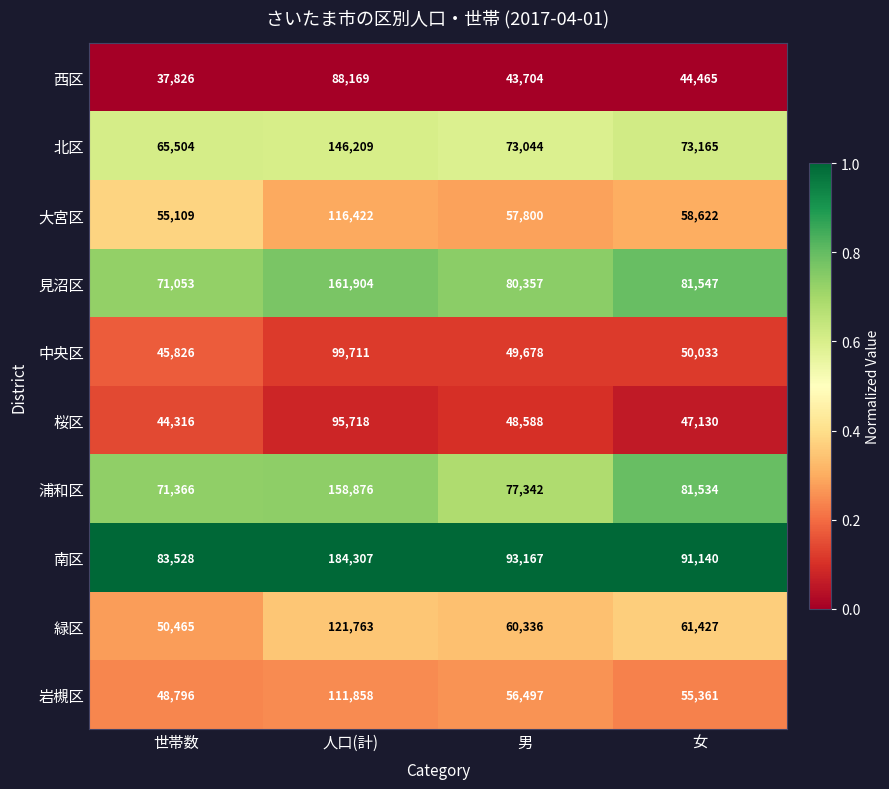

The value of 岩槻区 at 女 is 31254. True or false?

False